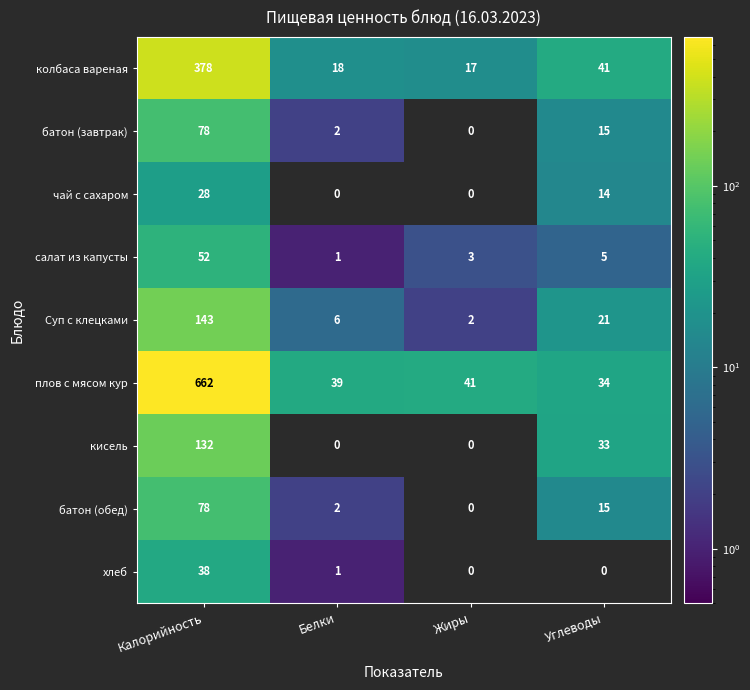

How many data points does each series have?

4